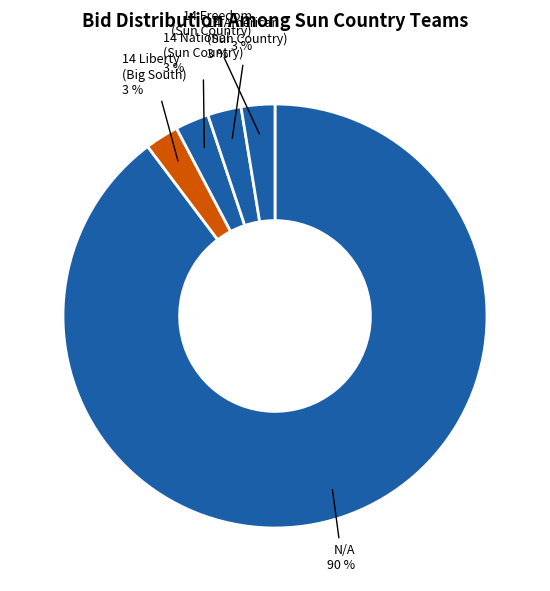

How many segments does this pie chart have?

5